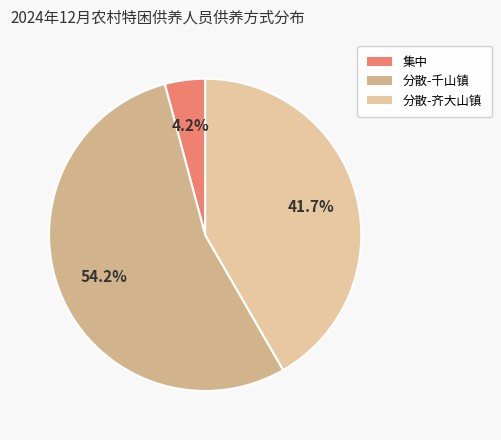

How many slices are in this pie chart?

3